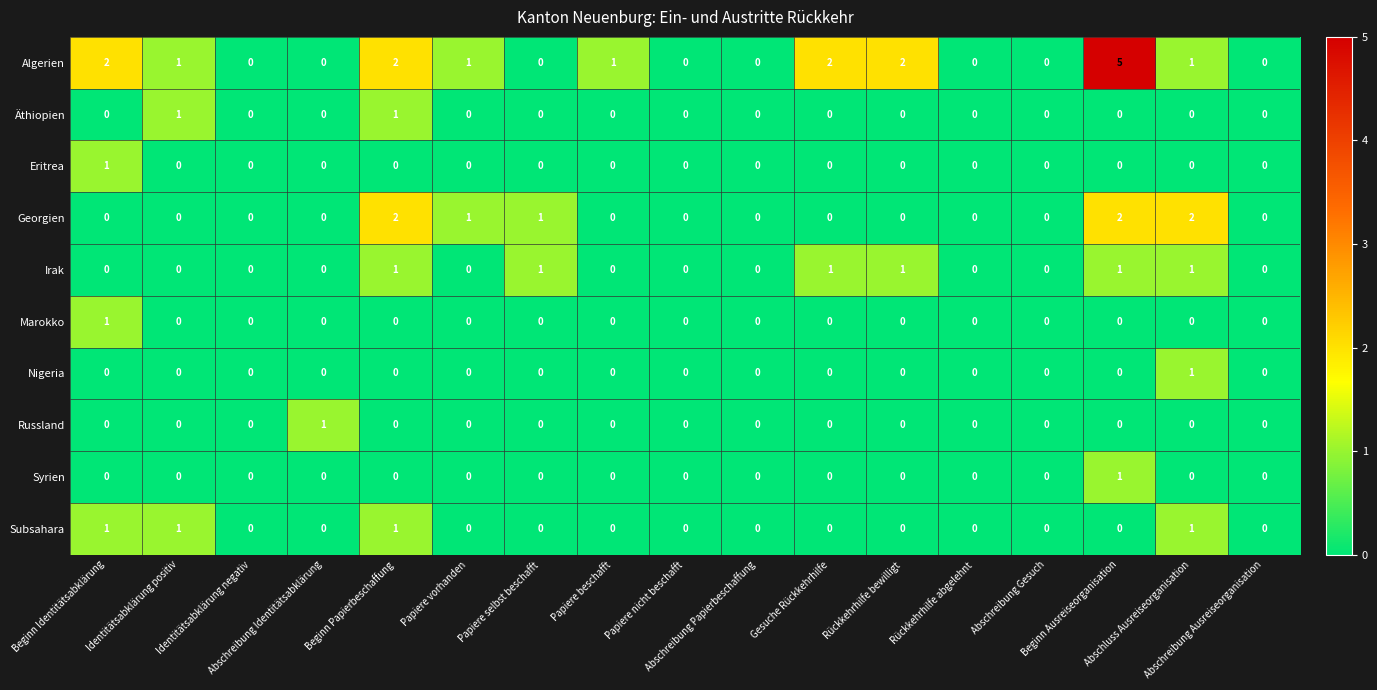

At which category is the sum across all series the highest?

Beginn Ausreiseorganisation